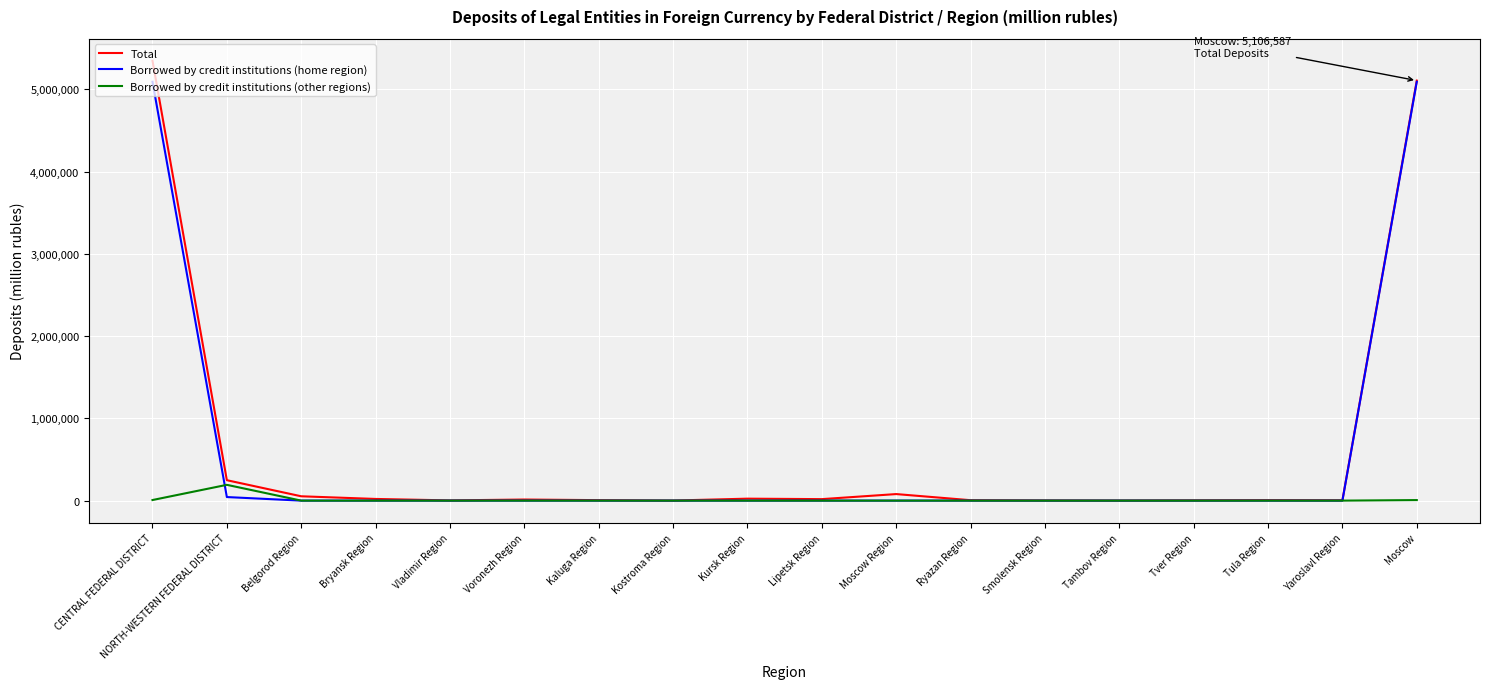

What is the difference between the second highest and minimum values in the Total series?

5105620